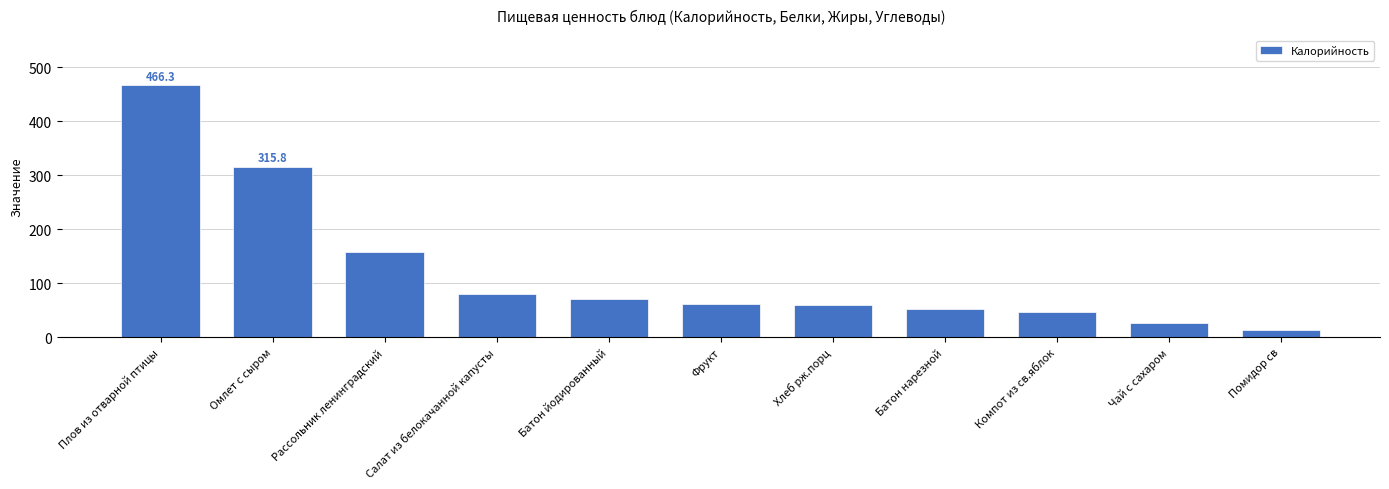

What position from the left is Плов из отварной птицы?

1